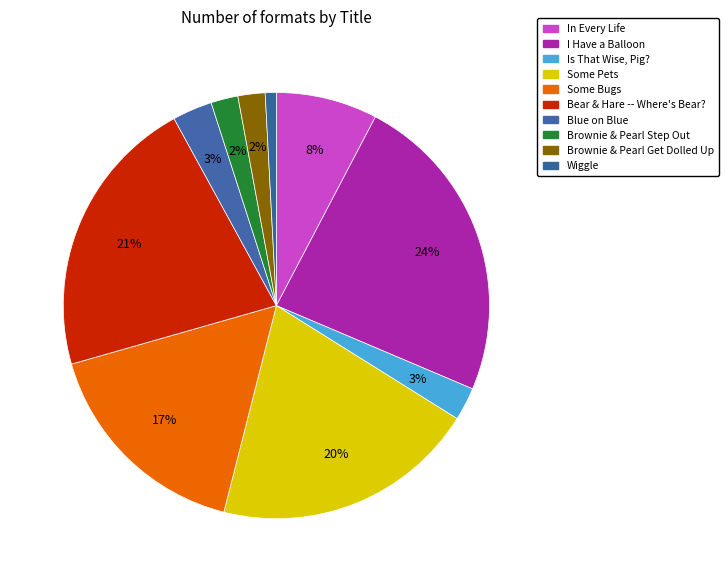

Count the number of slices in the pie.

10